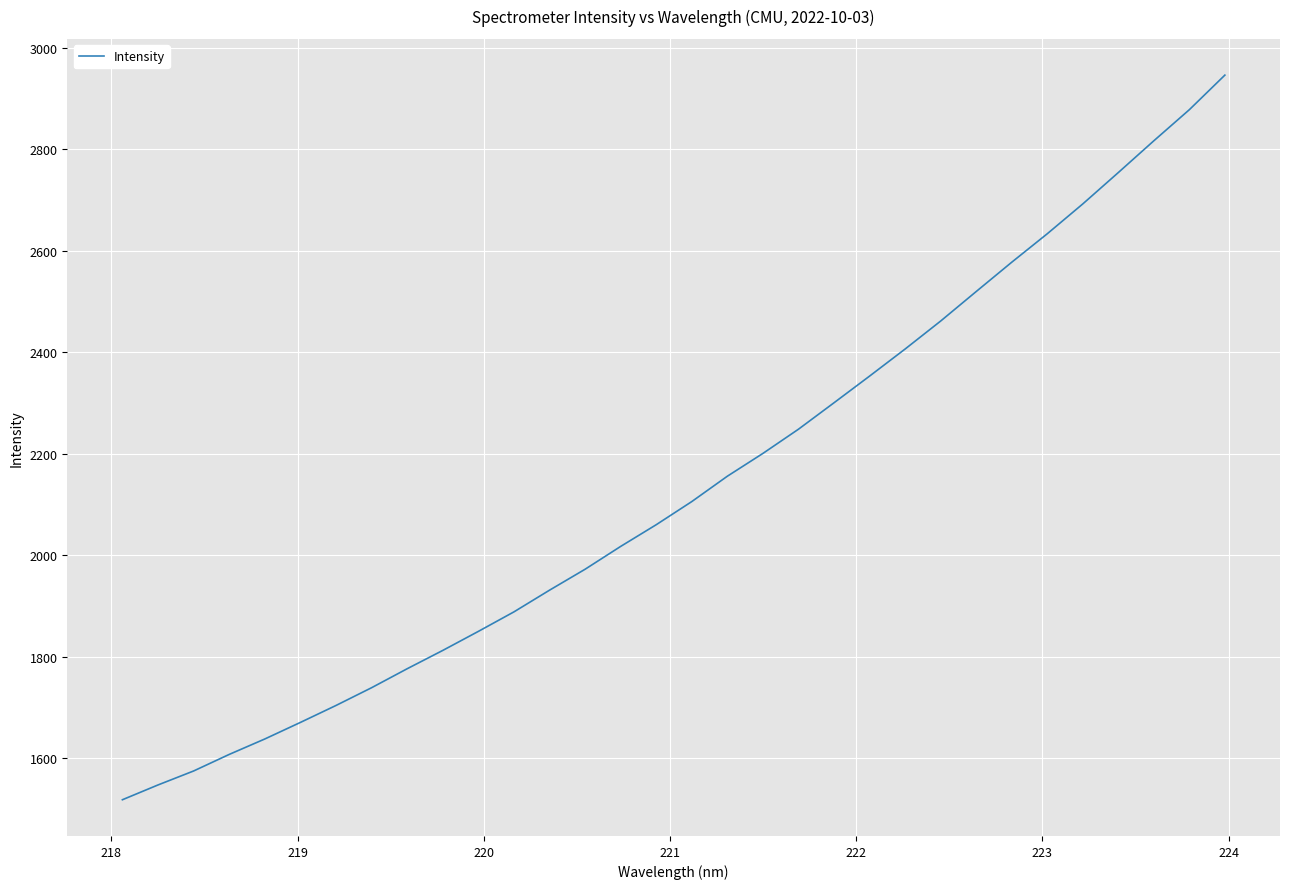

What is the smallest value displayed?

1518.2